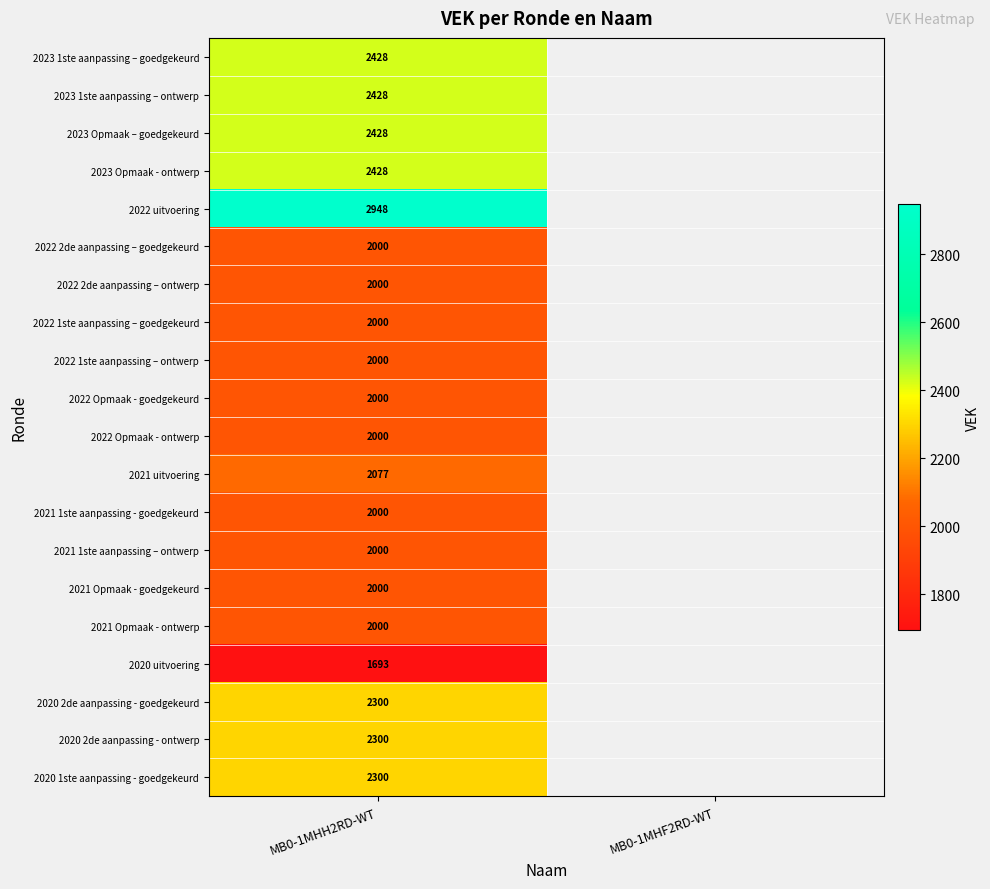

Is it true that 2023 1ste aanpassing – ontwerp equals 1207 at MB0-1MHH2RD-WT?

False